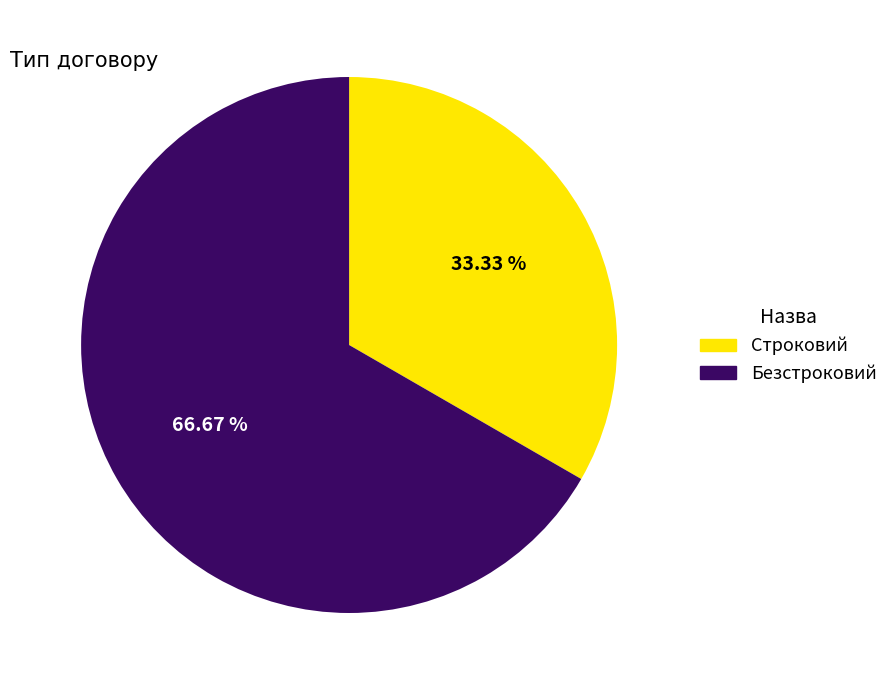

Does any single category account for the majority?

Yes